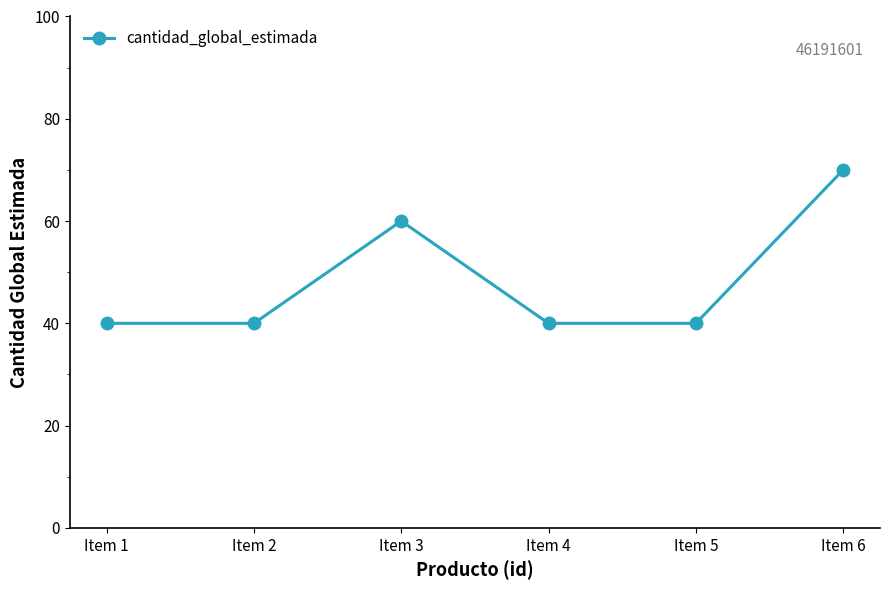

How many distinct data groups are displayed?

1